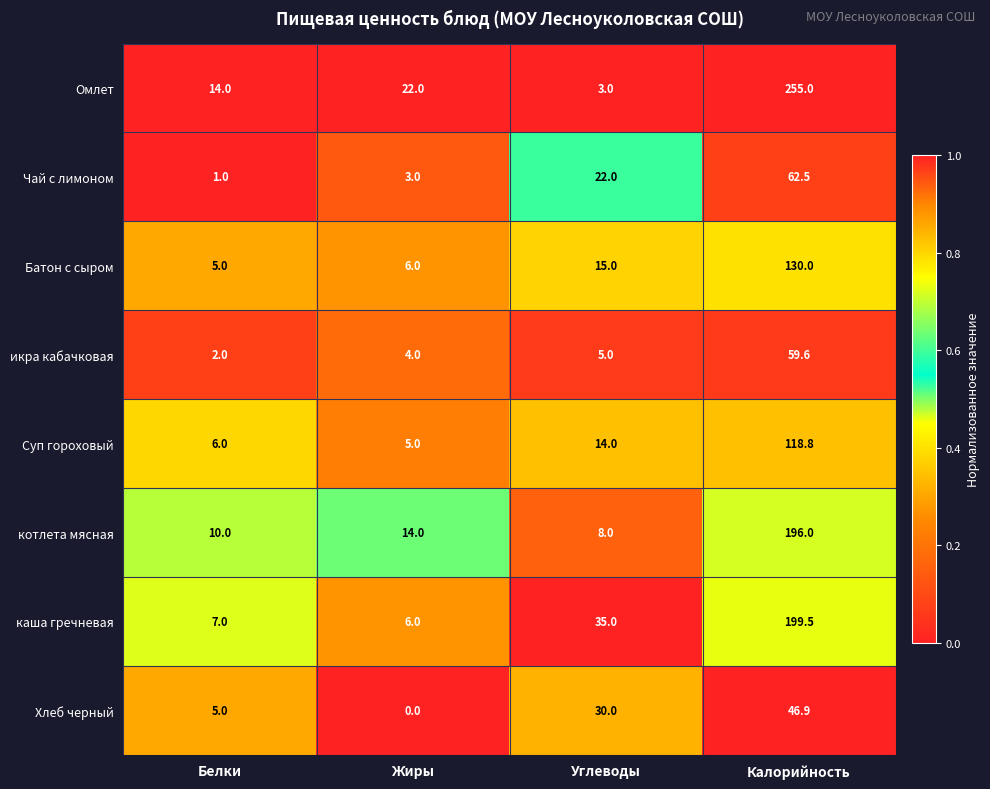

What value does the икра кабачковая series have at Белки?

2.0